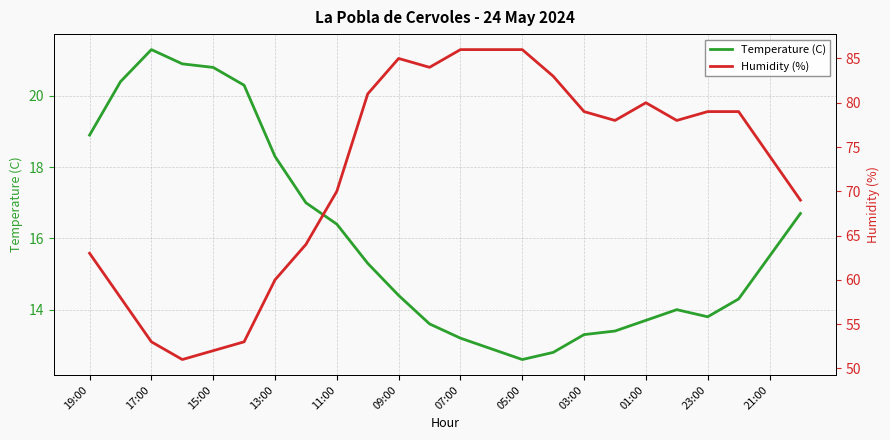

How many data points in Temperature (C) are above 15?

12